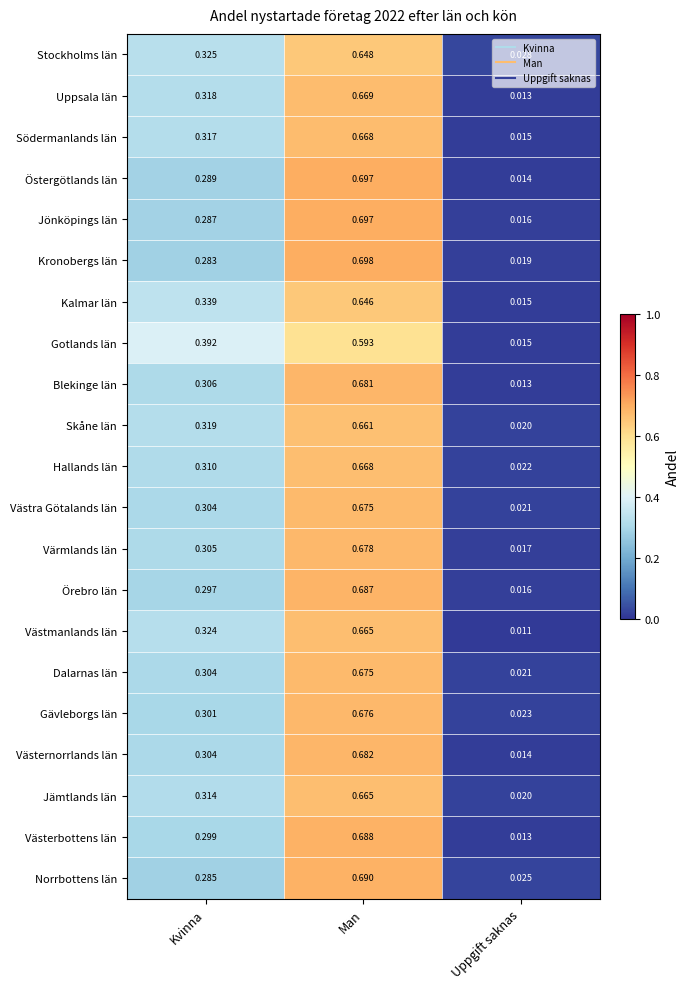

At which label is Västmanlands län closest to 0?

Uppgift saknas